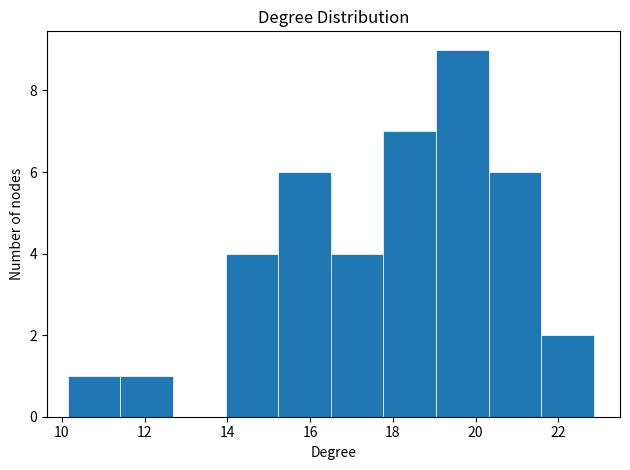

Over which range of the x-axis is the bar tallest?

19.0 to 20.4